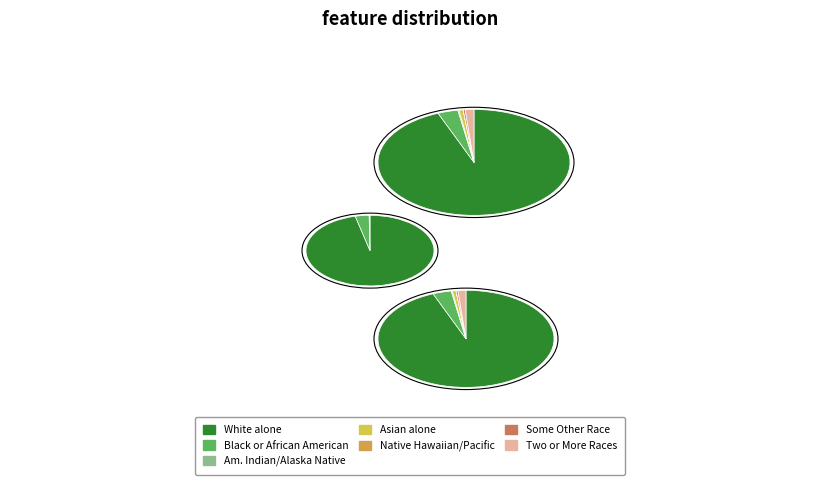

Is the sum of American Indian and Alaska Native and Asian alone greater than half?

No